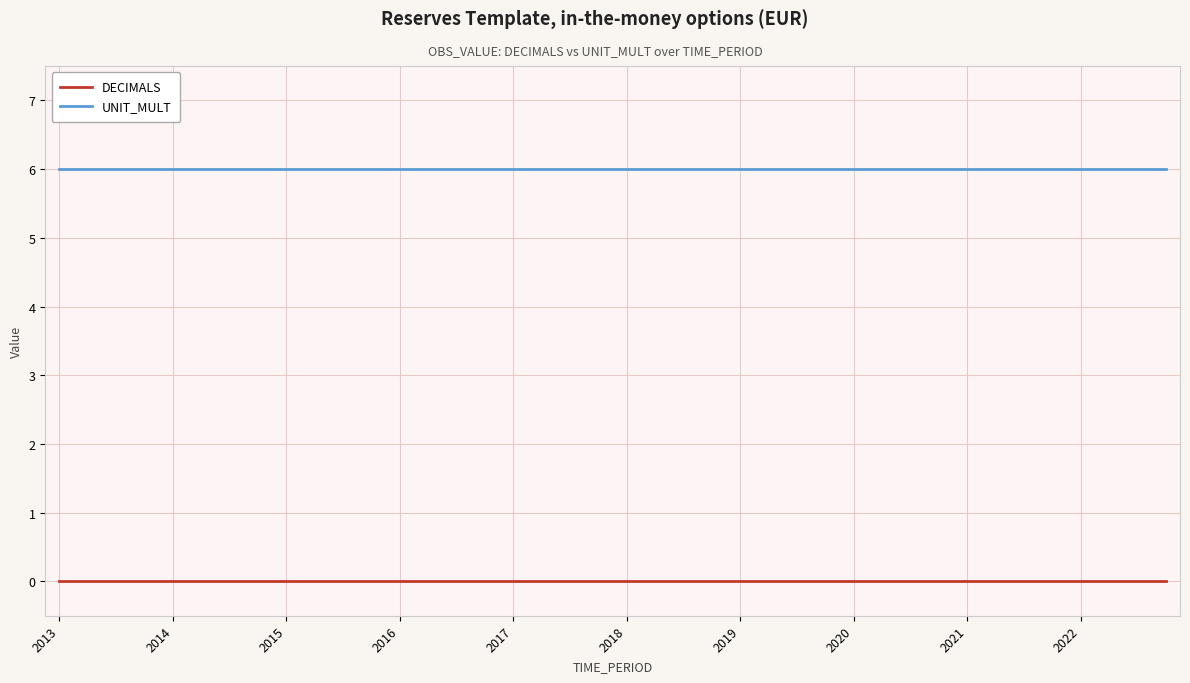

True or false: DECIMALS and UNIT_MULT intersect in this chart.

False